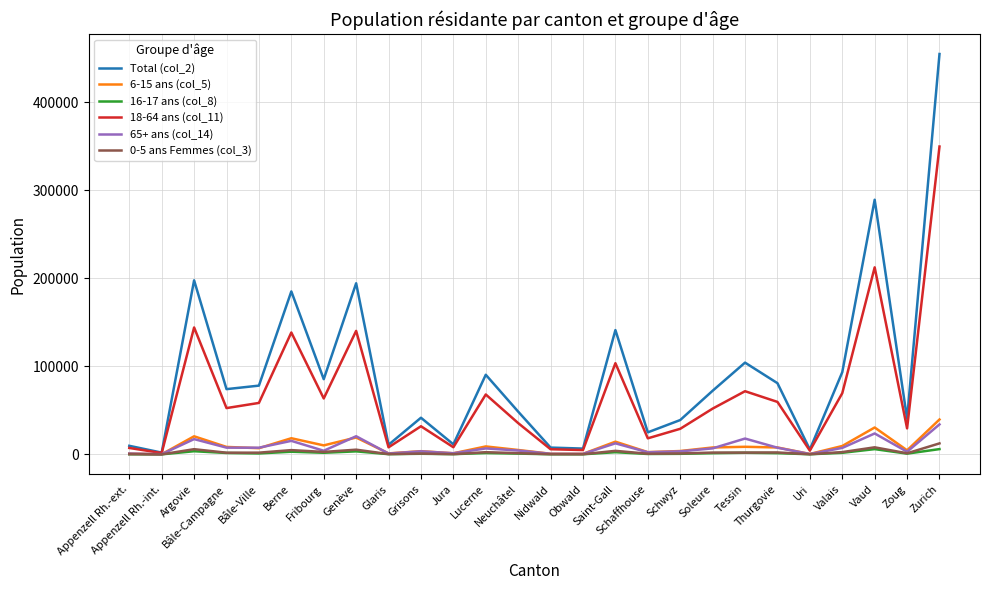

At which label is 6-15 ans (col_5) closest to 19872?

Argovie